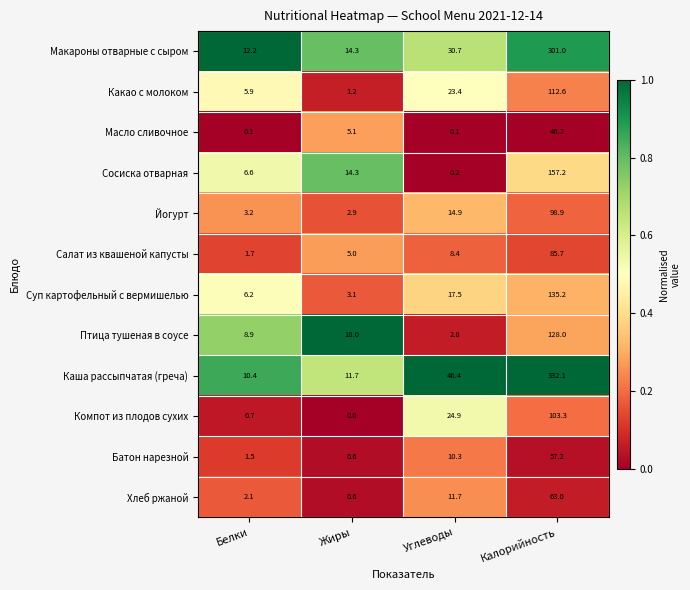

What is the difference between the maximum and minimum values in the Сосиска отварная series?

157.0